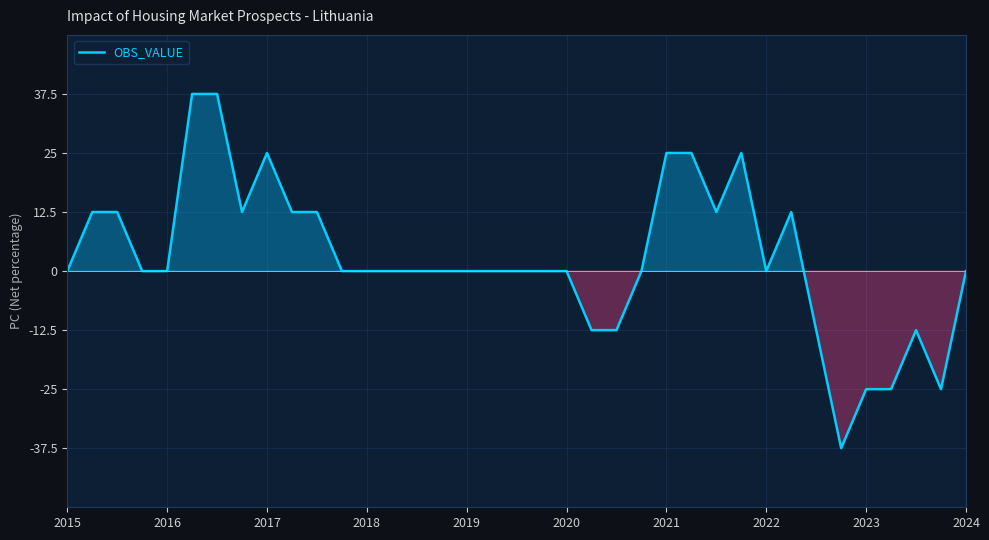

Reading right to left, extract all data points from this chart.

0.0	-25.0	-12.5	-25.0	-25.0	-37.5	-12.5	12.5	0.0	25.0	12.5	25.0	25.0	0.0	-12.5	-12.5	0.0	0.0	0.0	0.0	0.0	0.0	0.0	0.0	0.0	0.0	12.5	12.5	25.0	12.5	37.5	37.5	0.0	0.0	12.5	12.5	0.0